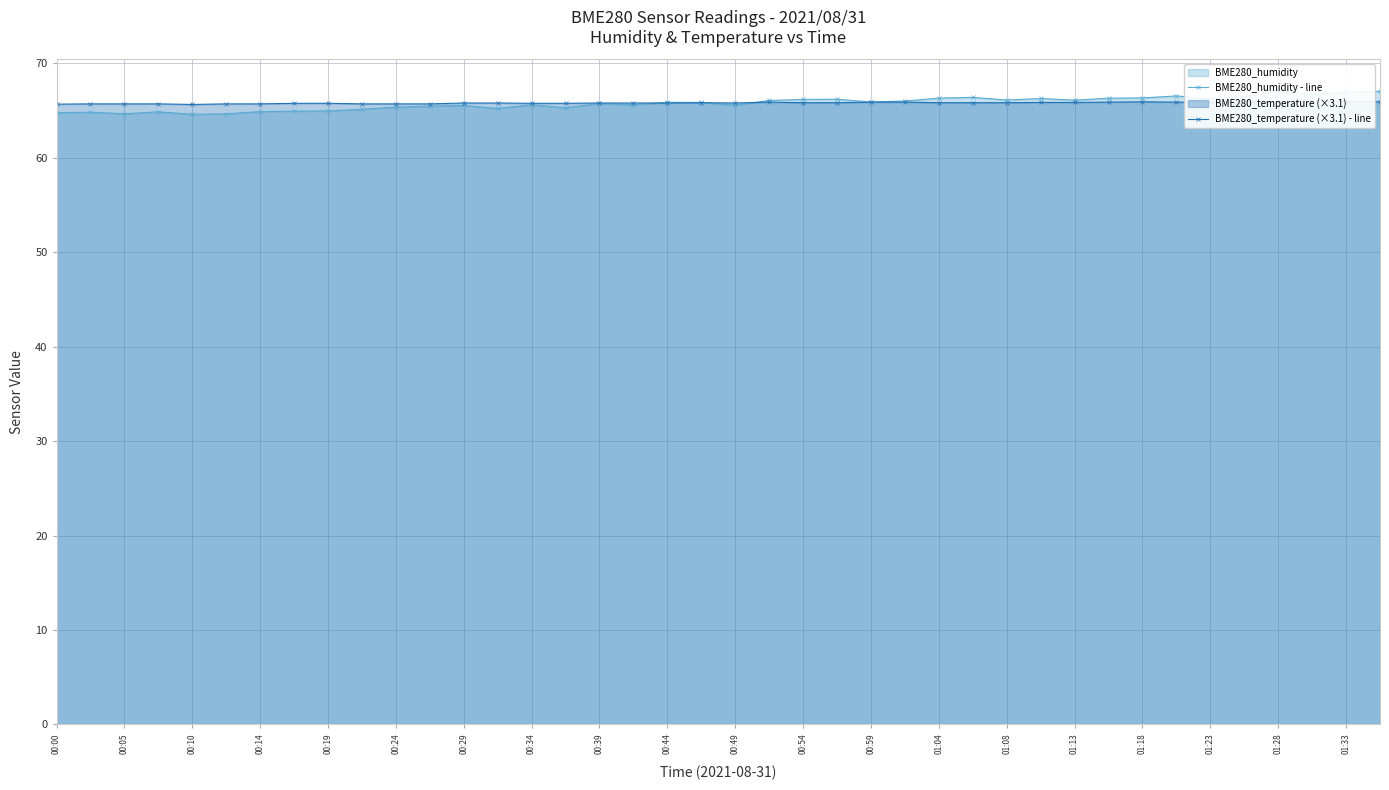

Count the BME280_temperature (×3.1) - line values in the range 65 to 66.

40